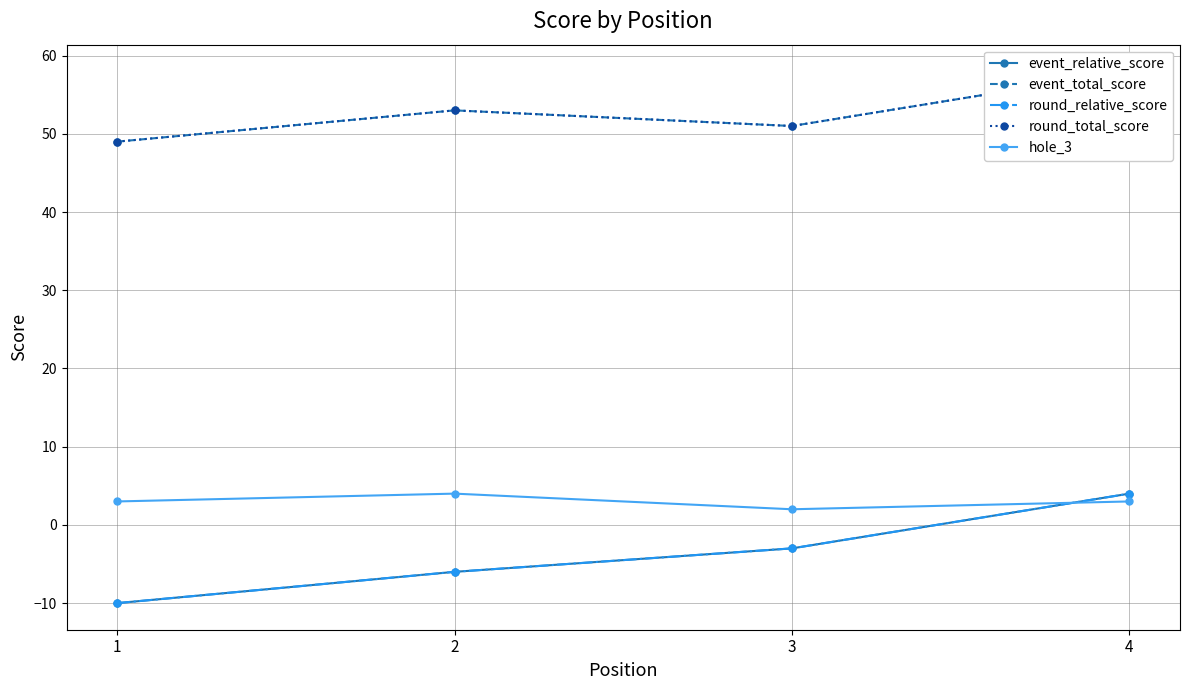

True or false: round_total_score has a value of 53 at 2.

True